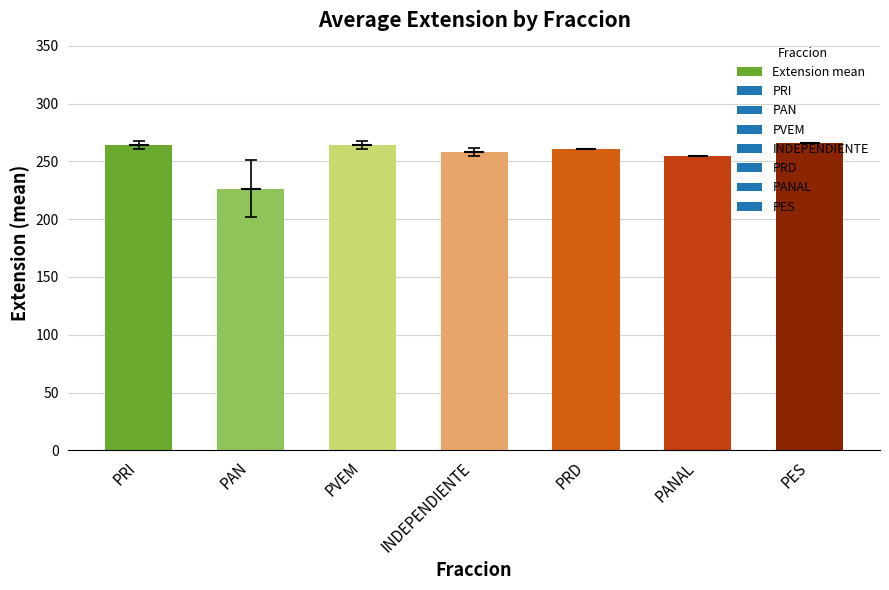

What is the difference between the maximum and minimum values?

39.5